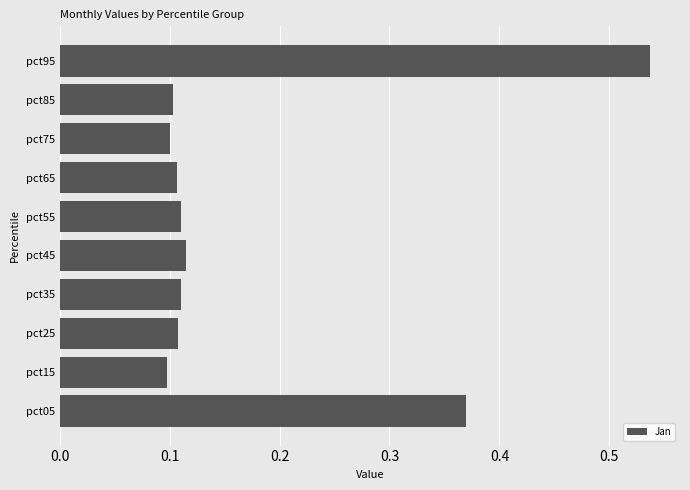

Between pct95 and pct45, which is larger?

pct95